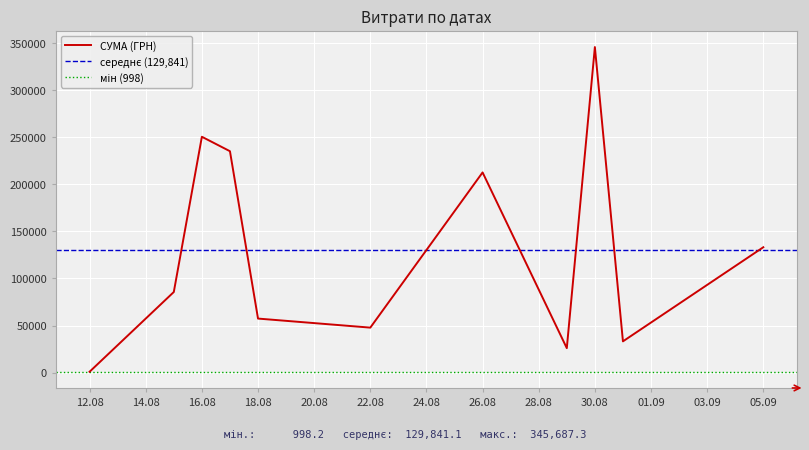

What is the label of the 9th point from the right?

16.08.2016